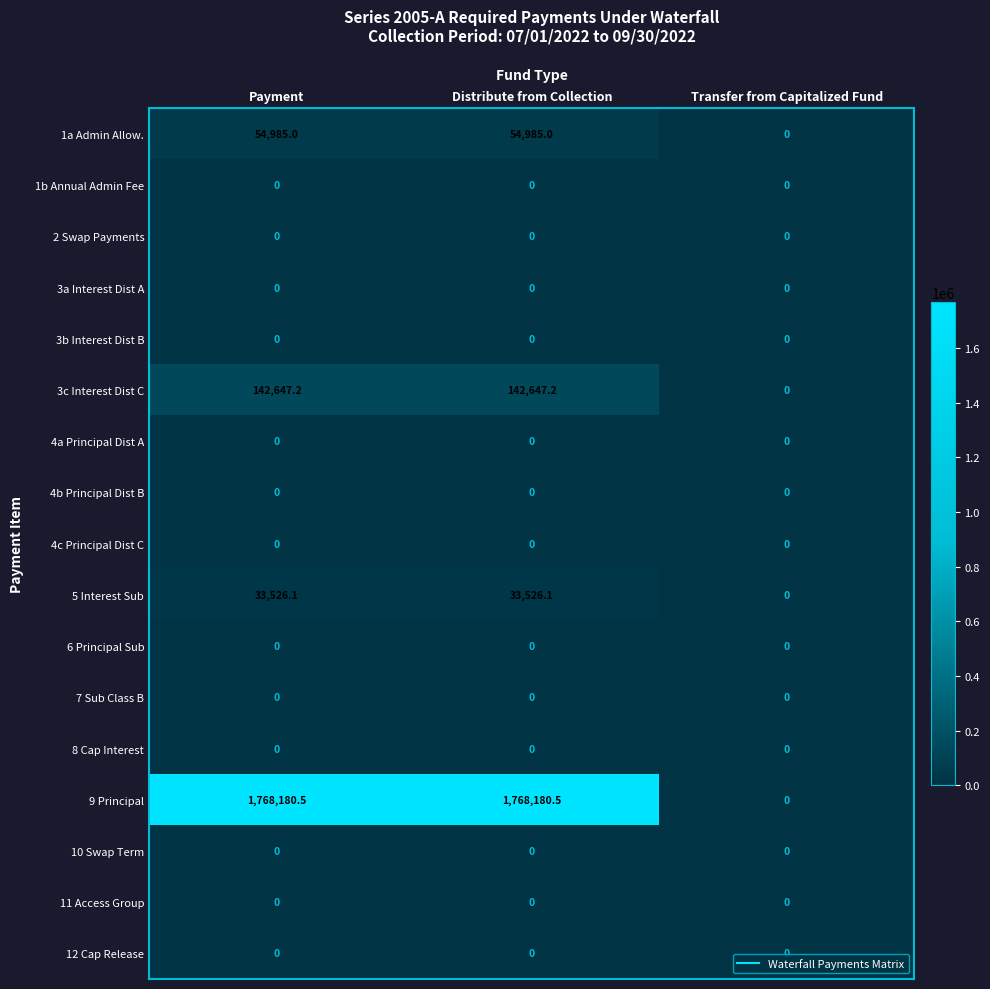

What is the total value across all series at Distribute from Collection?

1999338.8